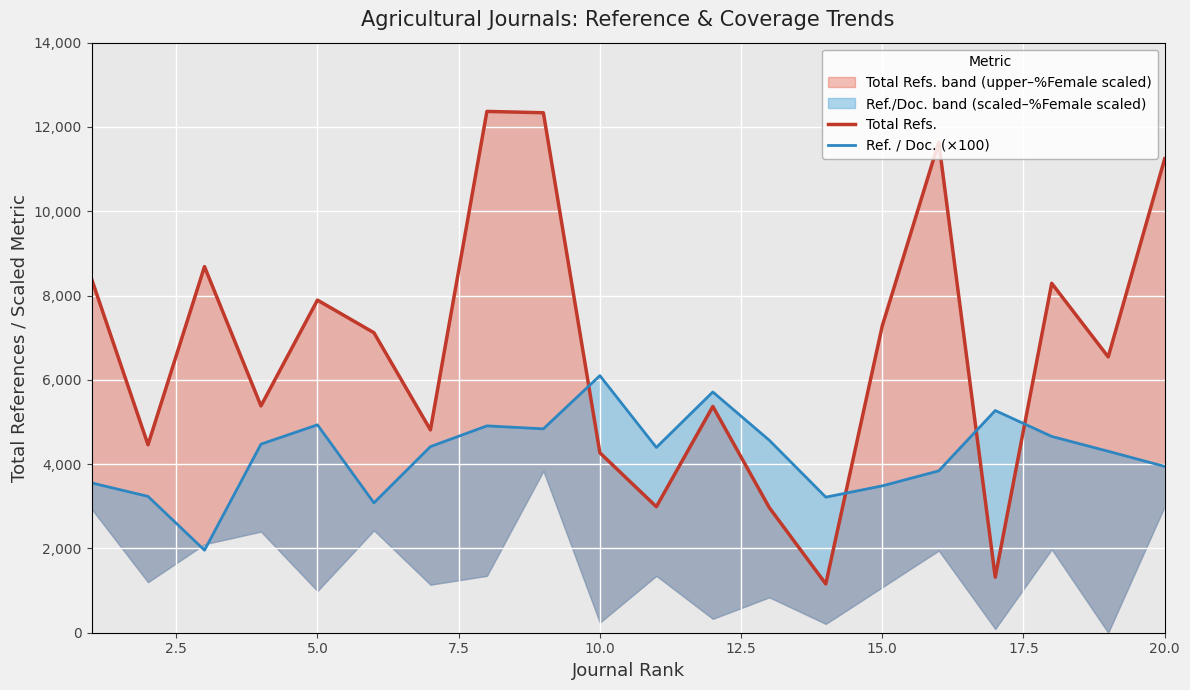

How many intersections are there between Total Refs. and Ref. / Doc. (×100)?

4